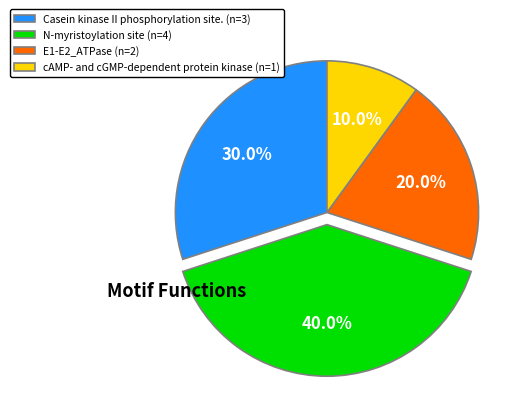

To the nearest percent, what is the average slice percentage?

25%